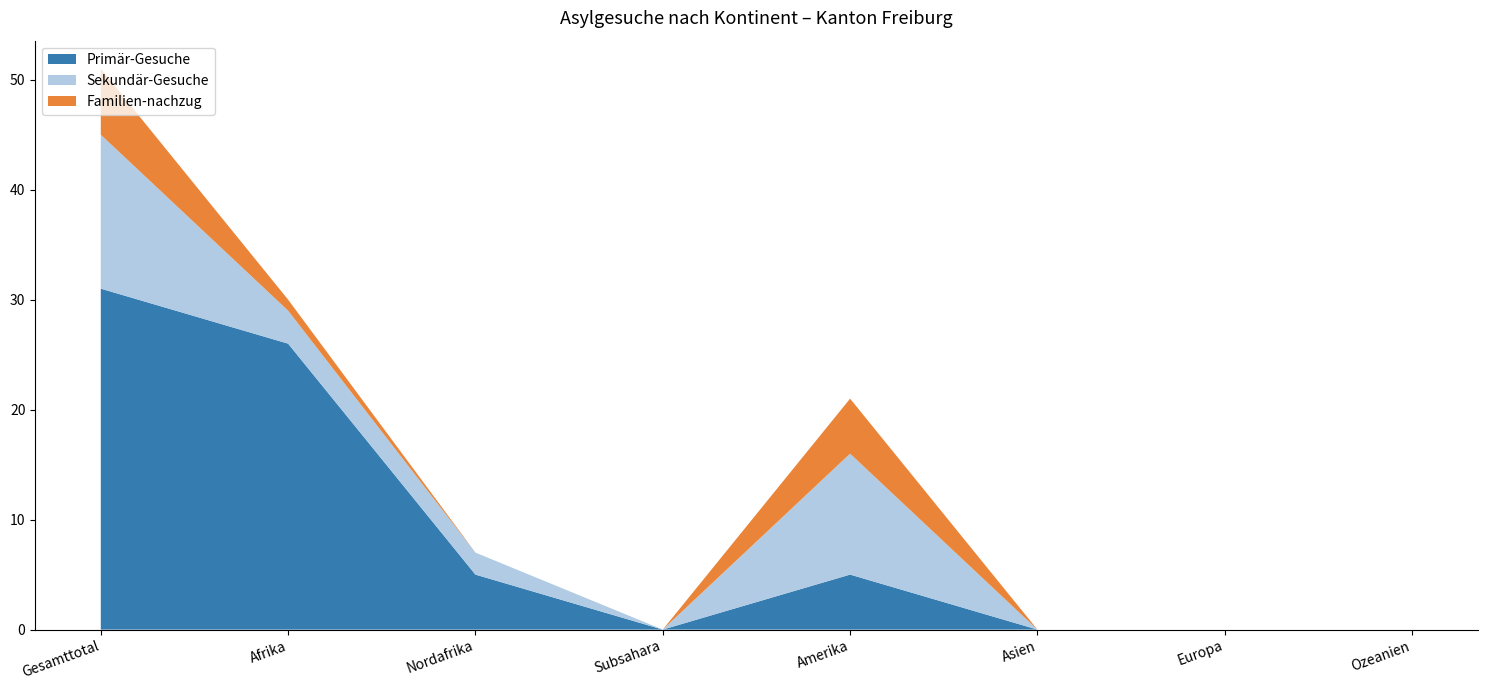

Reading right to left, extract all data points from this chart.

Primär-Gesuche: 0	0	0	5	0	5	26	31
Sekundär-Gesuche: 0	0	0	11	0	2	3	14
Familien-nachzug: 0	0	0	5	0	0	1	6